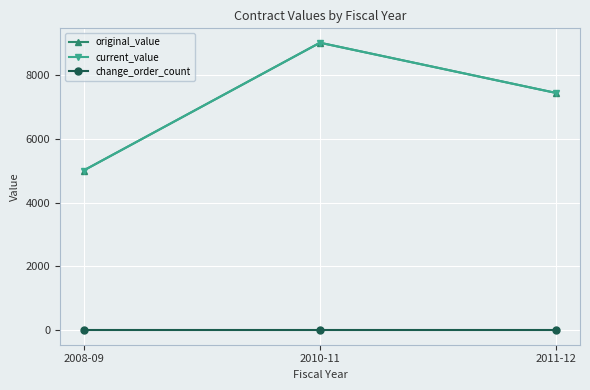

Does the chart display data point markers on the line(s)?

Yes